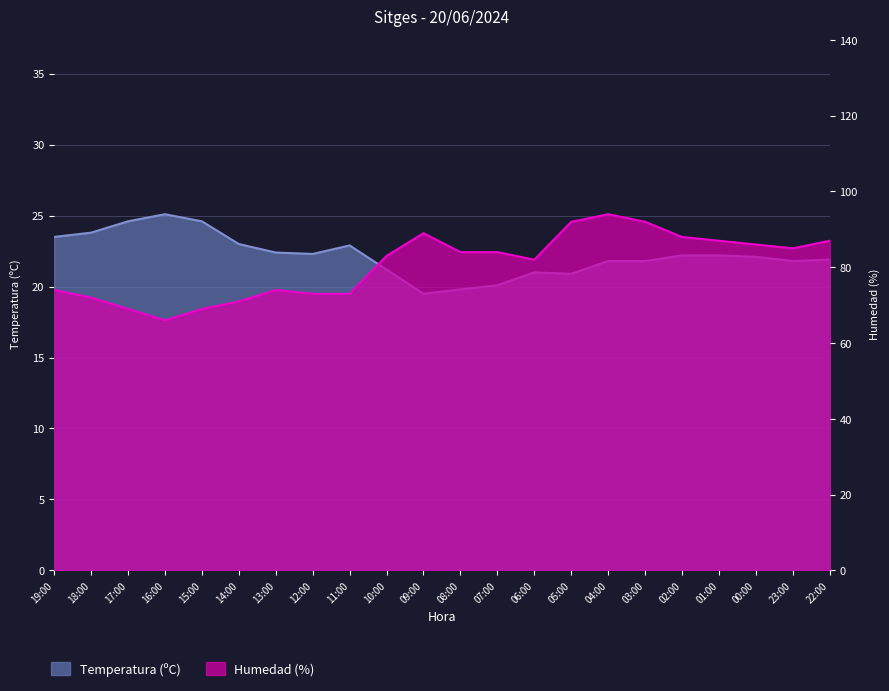

Which category has the lowest value across all series?

09:00